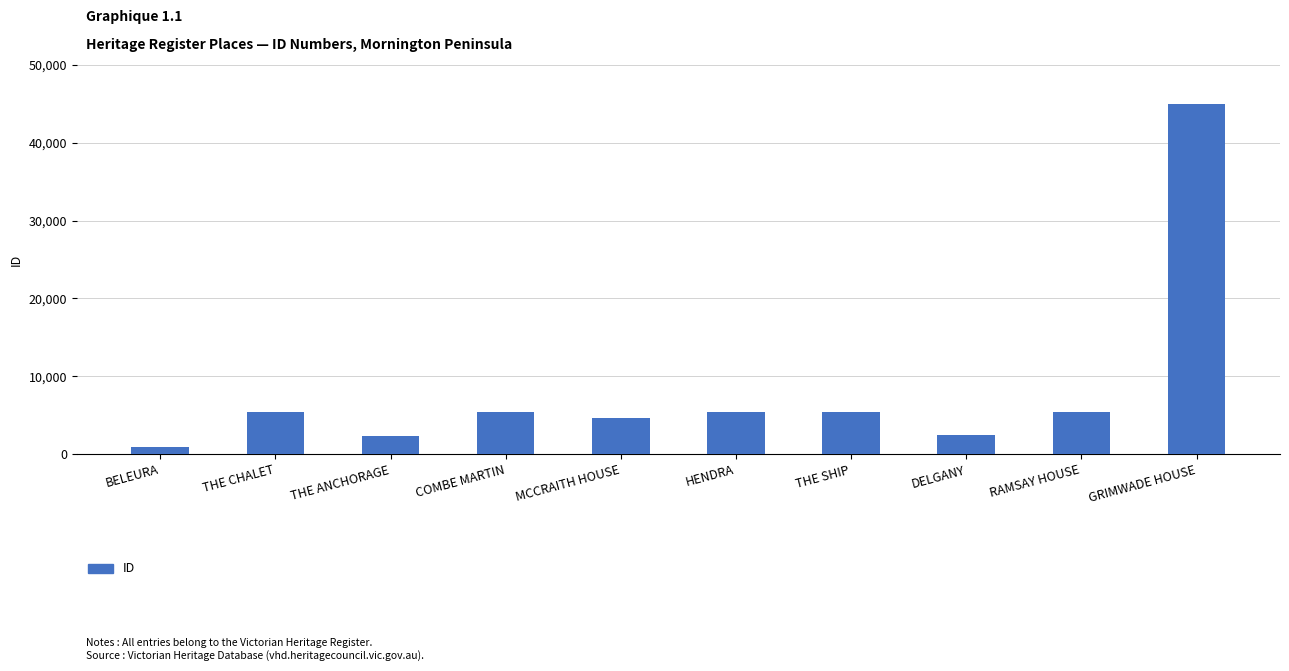

True or false: the data shows 4654 at MCCRAITH HOUSE.

True